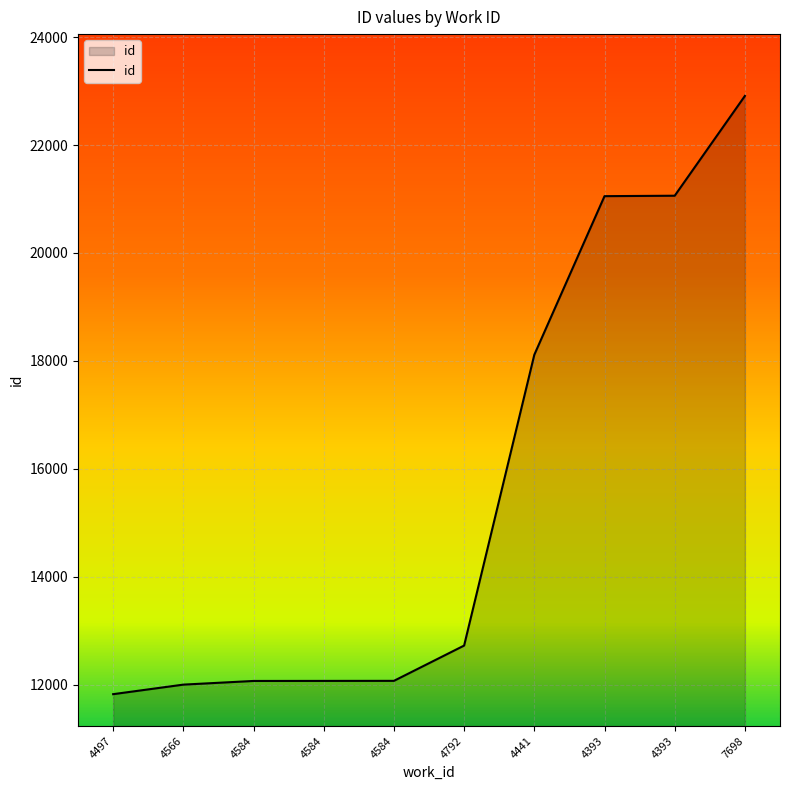

Reading right to left, transcribe all the data shown in this chart.

22911	21061	21053	18113	12723	12069	12068	12067	11999	11822